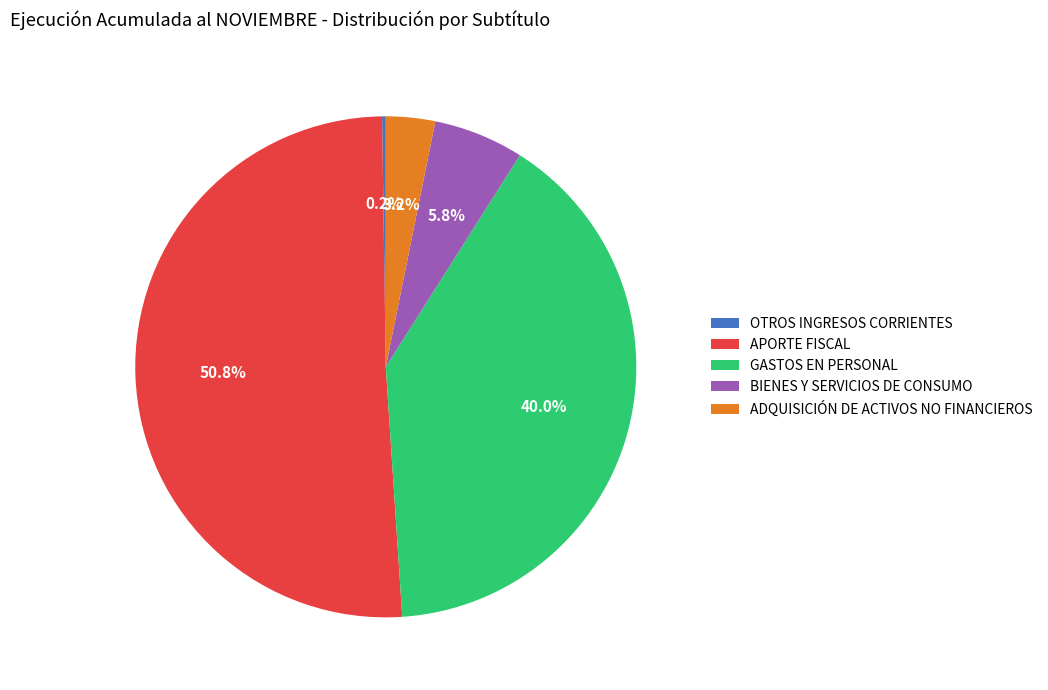

To the nearest percent, what percentage of the pie is APORTE FISCAL?

51%